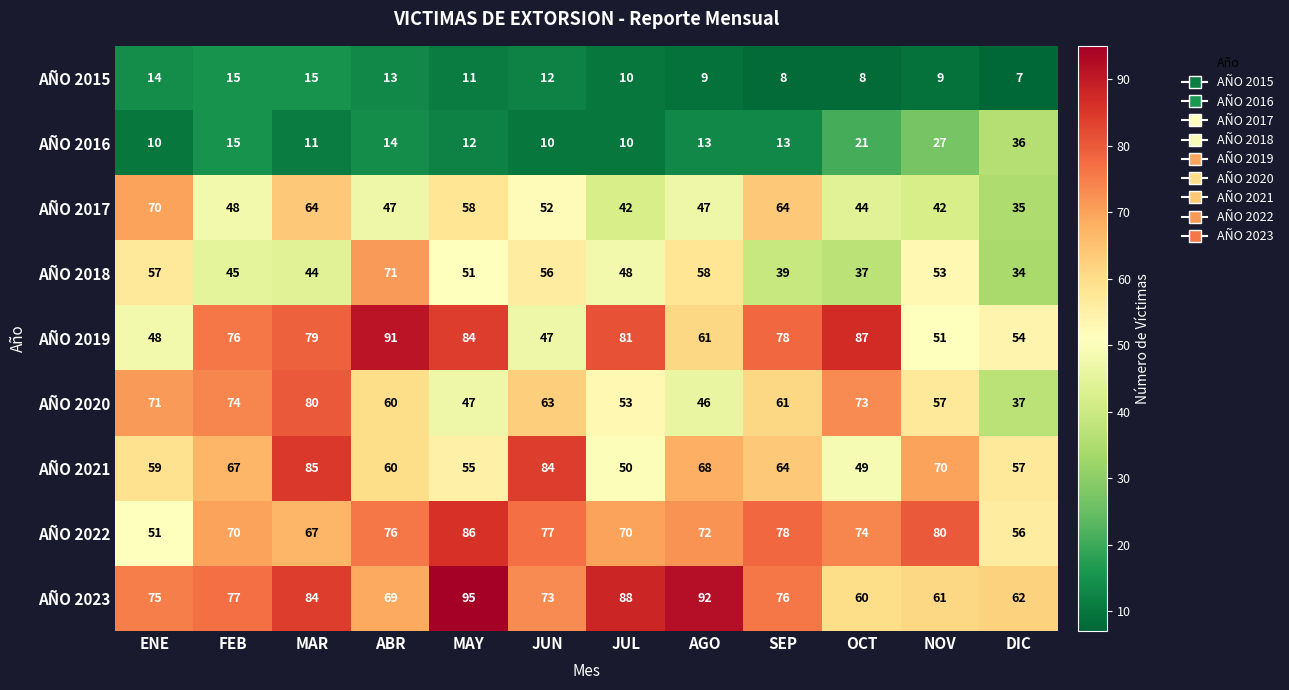

What is the total value across all series at OCT?

453